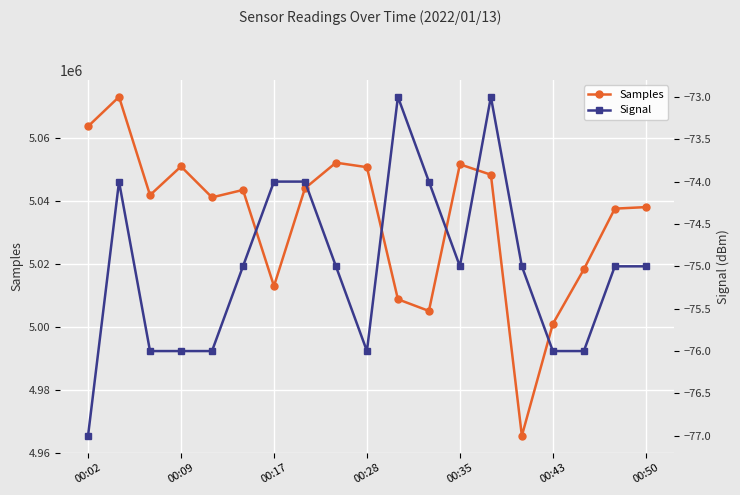

True or false: Samples has more than 0 interior local peaks.

True